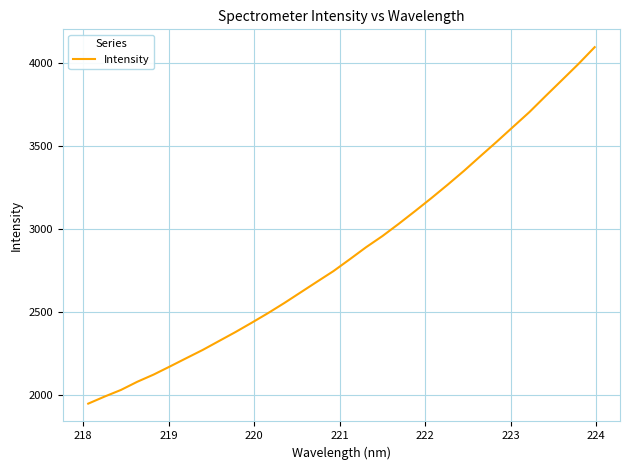

What is the difference between the maximum and minimum values?

2146.5